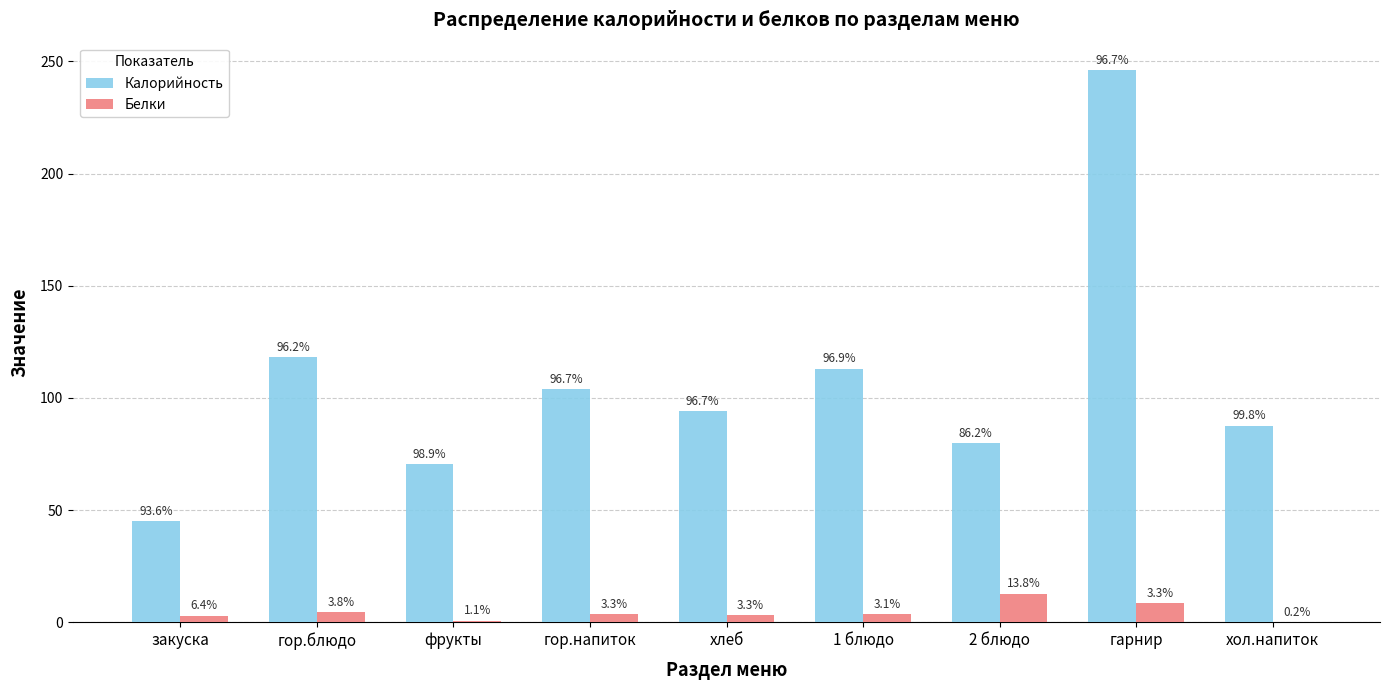

Between 2 блюдо and гор.блюдо, which is larger?

гор.блюдо